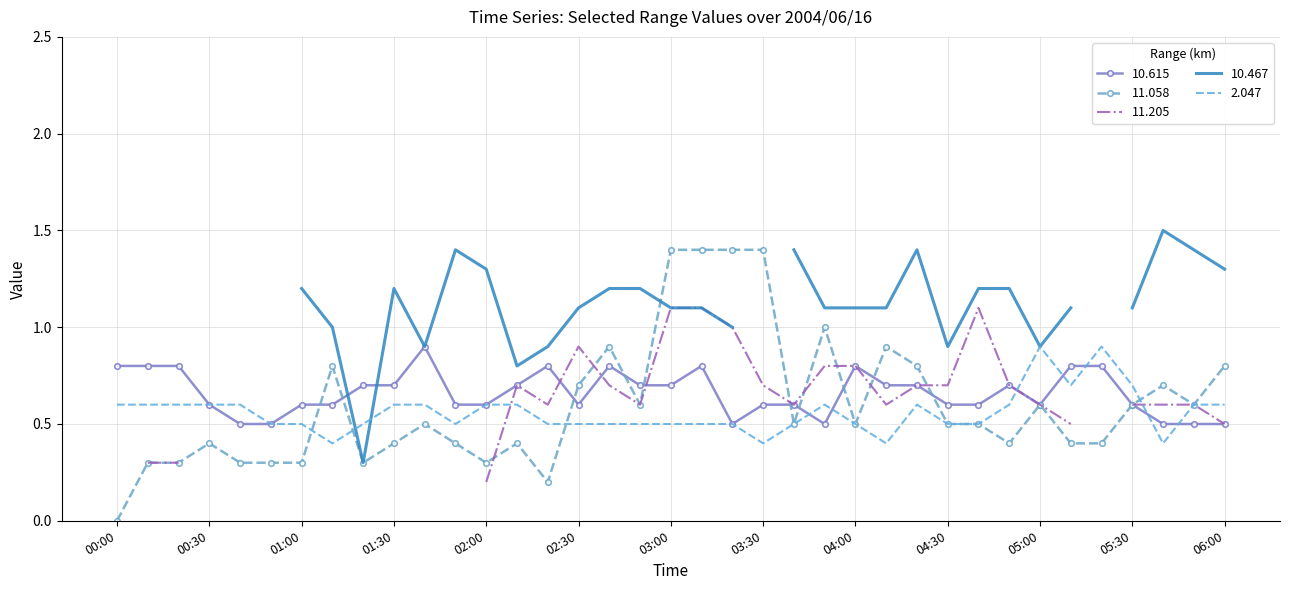

What is the value of the 10.615 point at the 28th from the left?

0.6